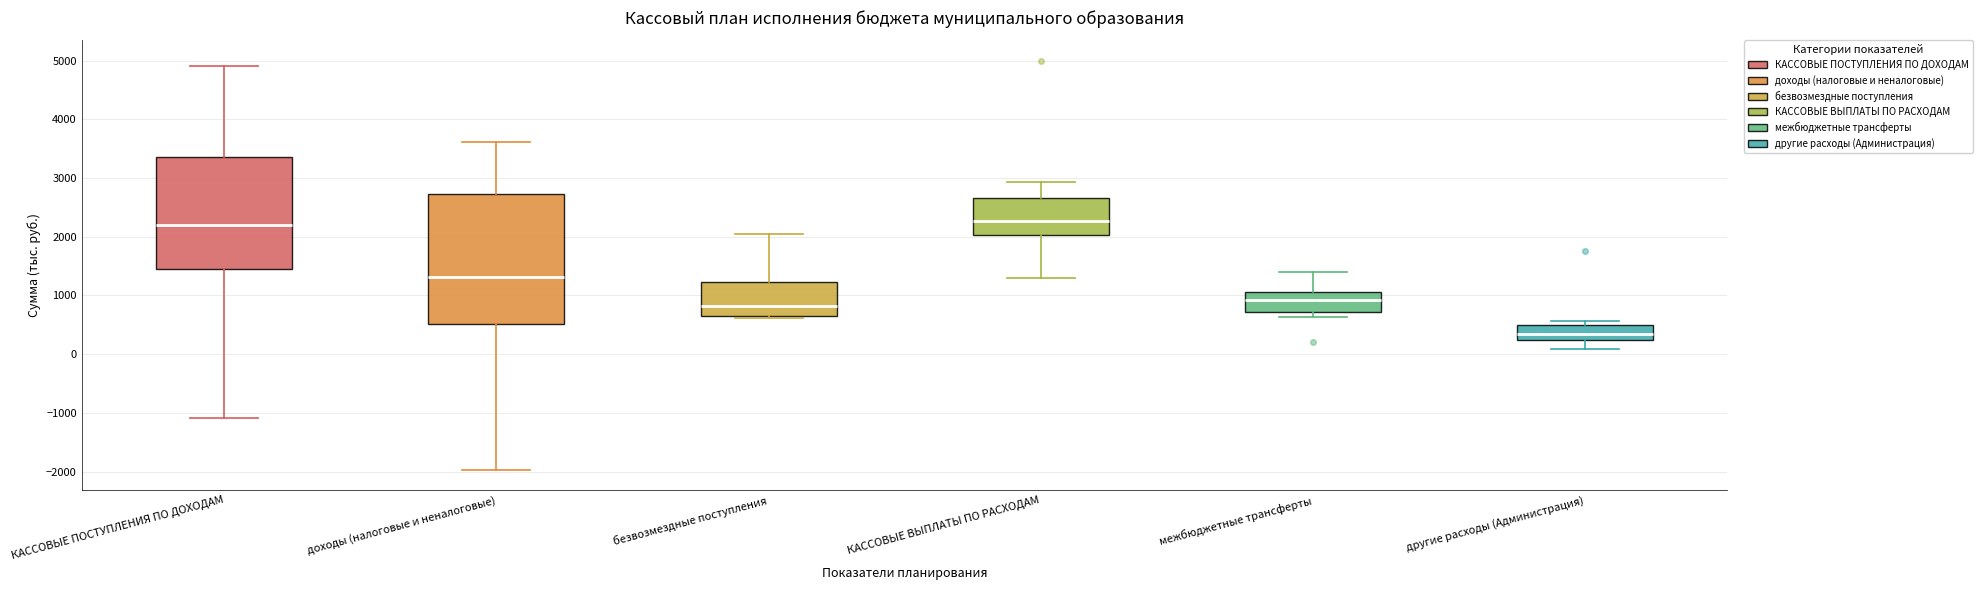

Comparing the boxes themselves (not the whiskers), which one is the tallest?

доходы (налоговые и неналоговые)